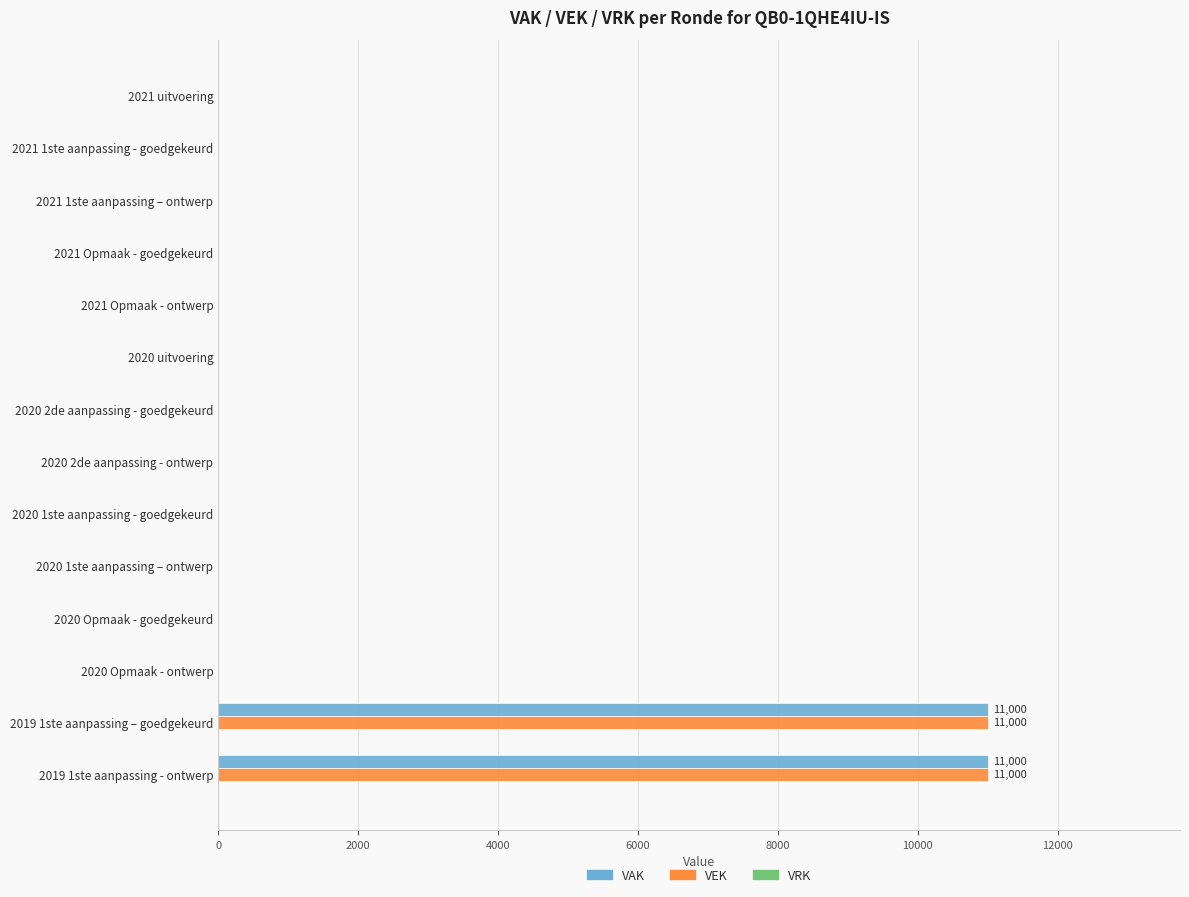

What is the greatest value displayed?

11000